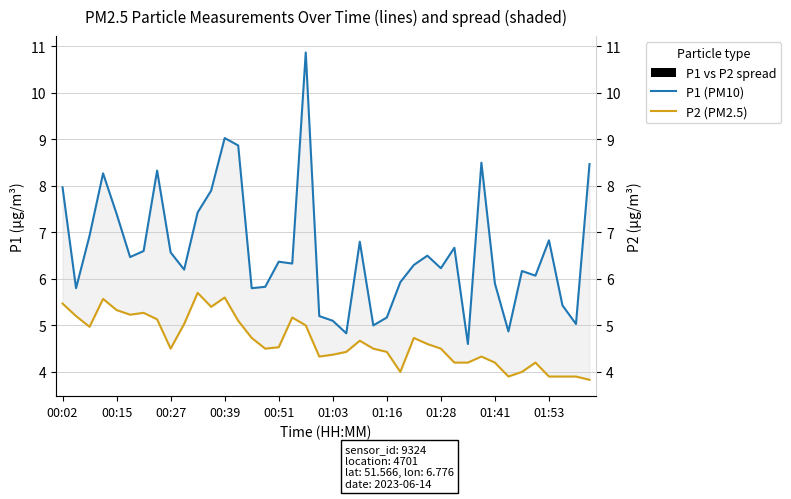

At which label does P1 (PM10) first exceed 6?

00:02